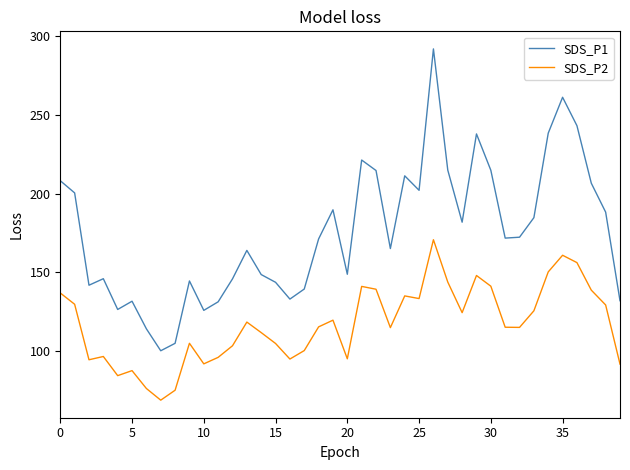

What is the maximum value for SDS_P2?

170.7